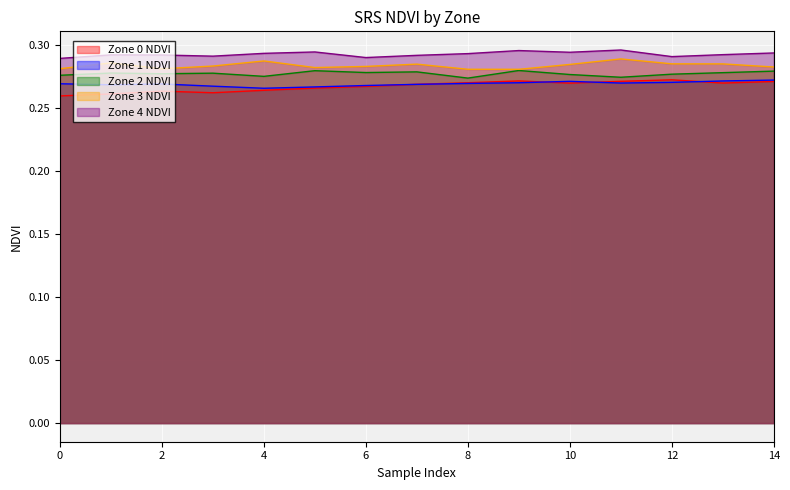

What value does the Zone 1 NDVI series have at 12?

0.3